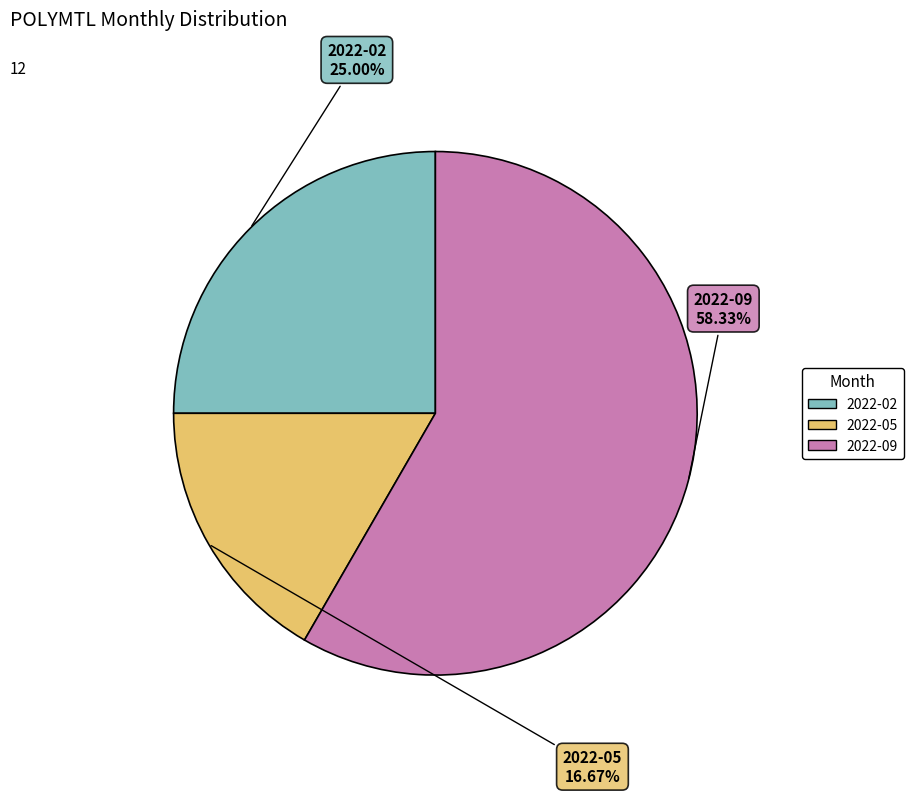

What percentage is the 2022-02 slice, to the nearest percent?

25%